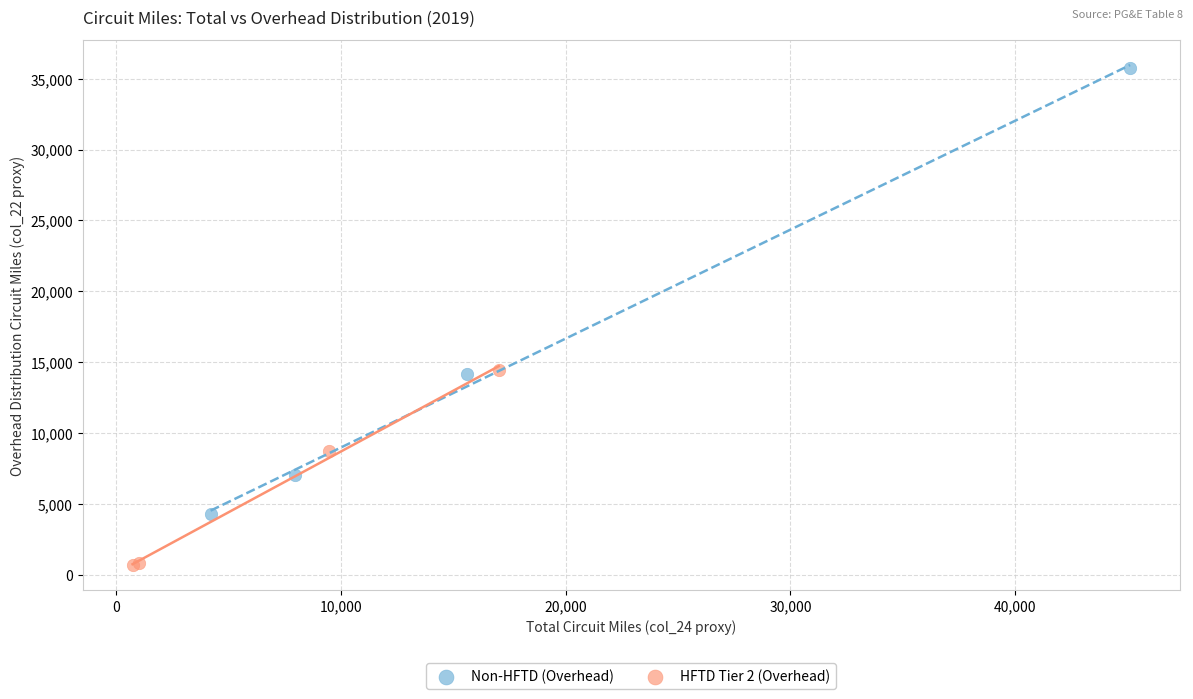

Which series reaches the maximum Y coordinate?

Non-HFTD (Overhead)